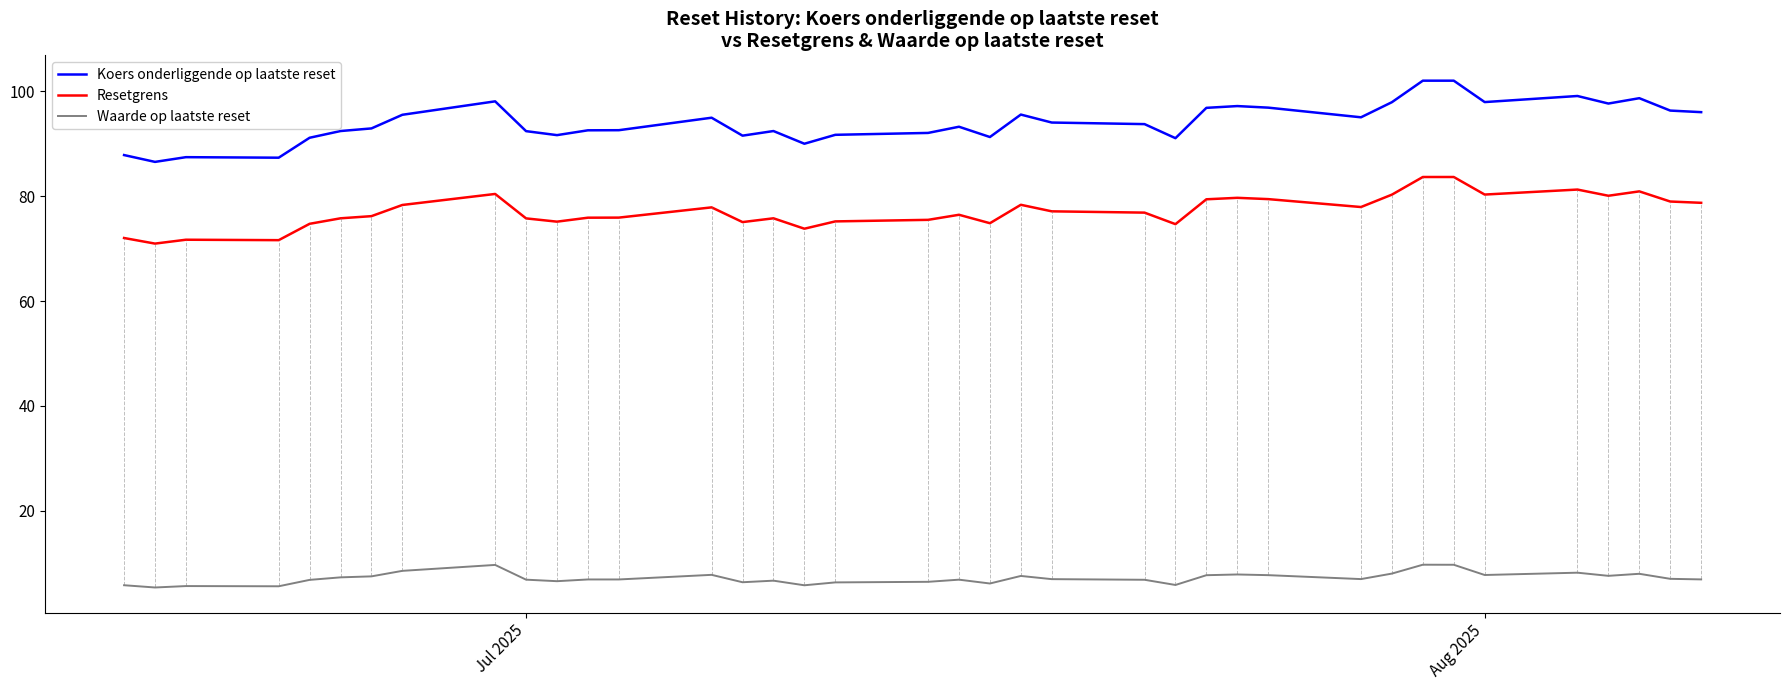

What is the minimum value shown in the chart?

5.4